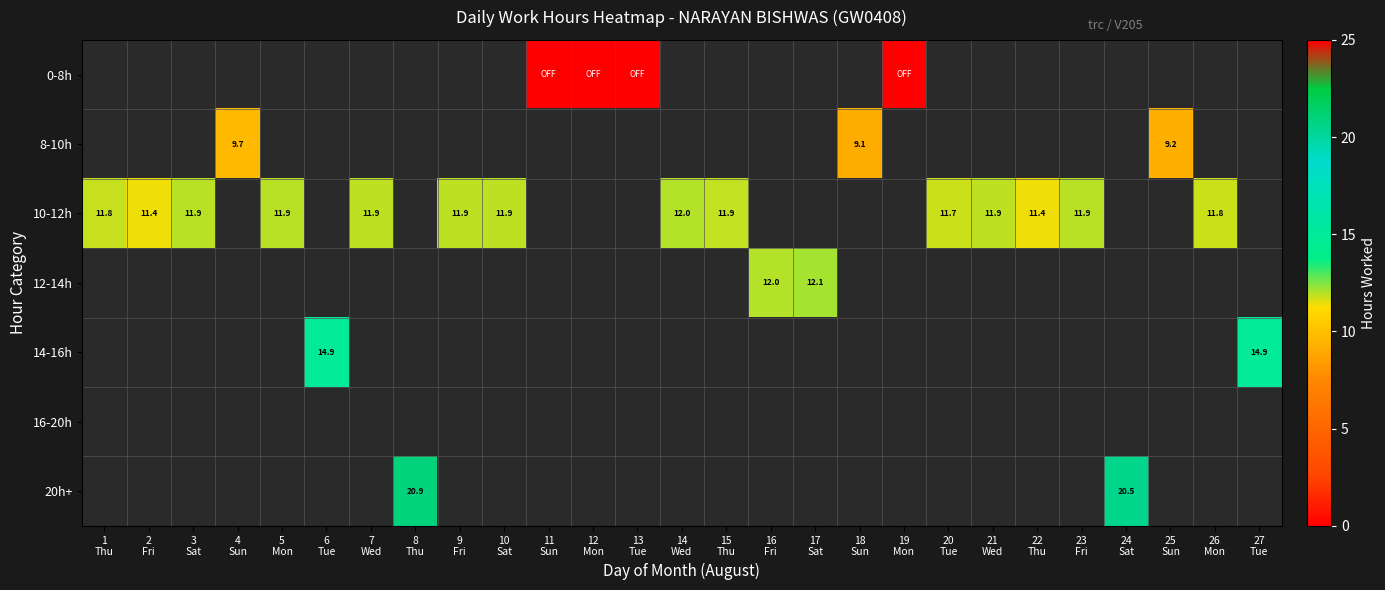

List the series in order of their peak value, lowest first.

0-8h, 8-10h, 10-12h, 12-14h, 14-16h, 16-20h, 20h+